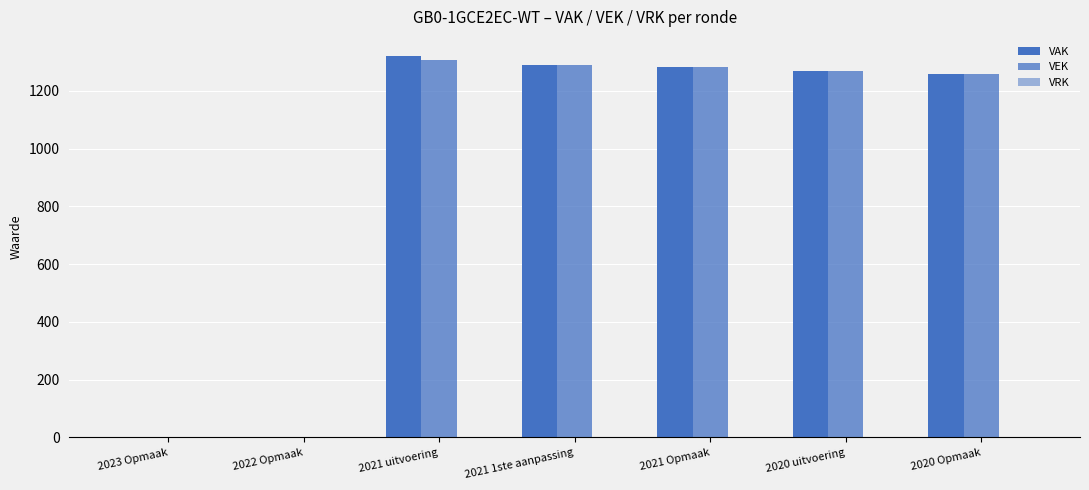

Between 2021 Opmaak and 2023 Opmaak, which is larger?

2021 Opmaak